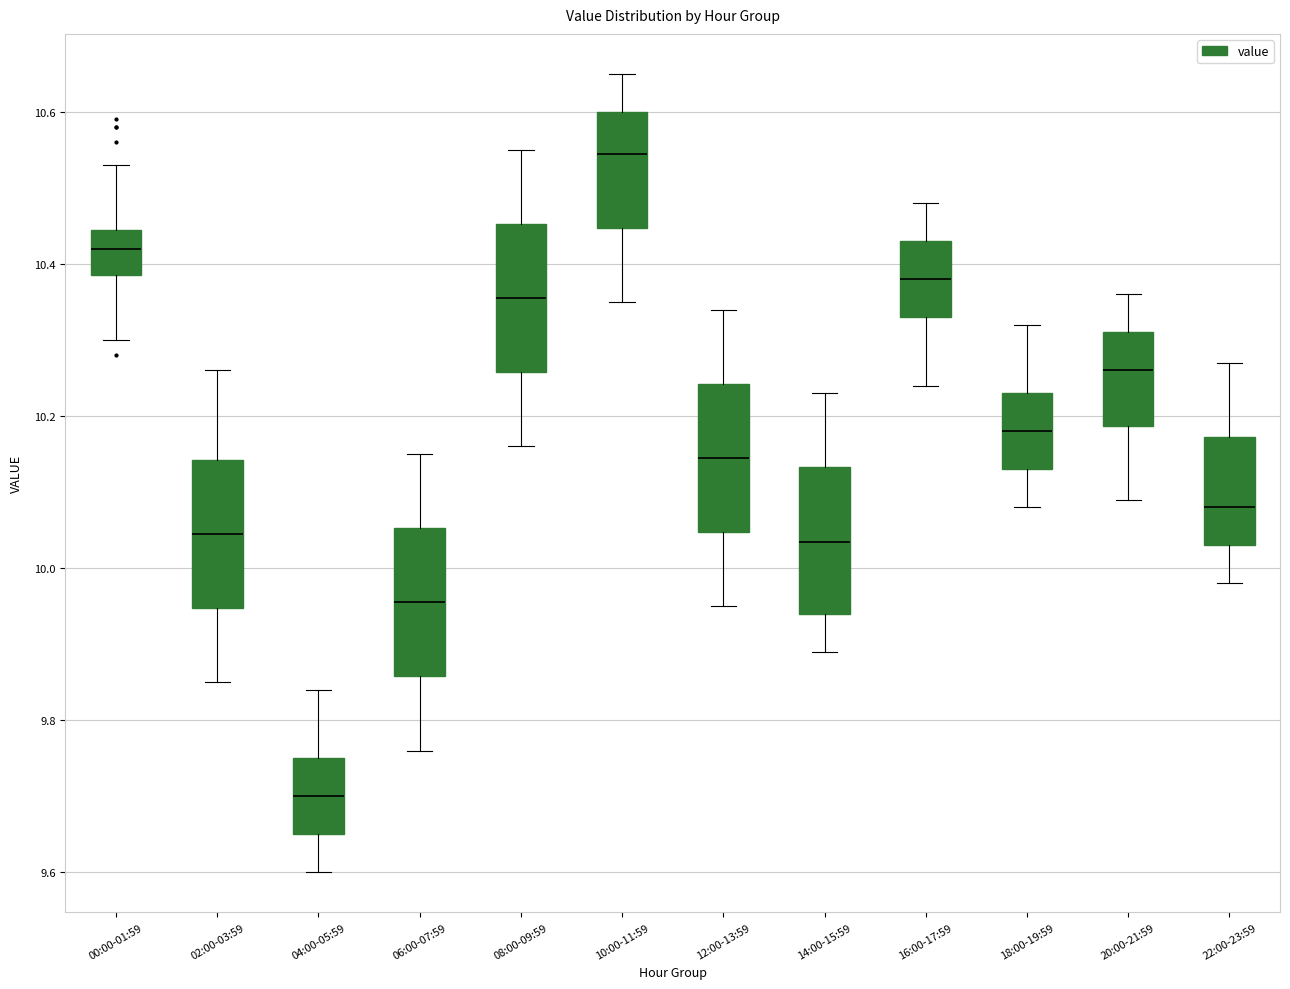

Where is the lower edge of the box for 08:00-09:59 on the y-axis? The values are not printed on the chart, so give them approximately, as read against the axis.

10.26